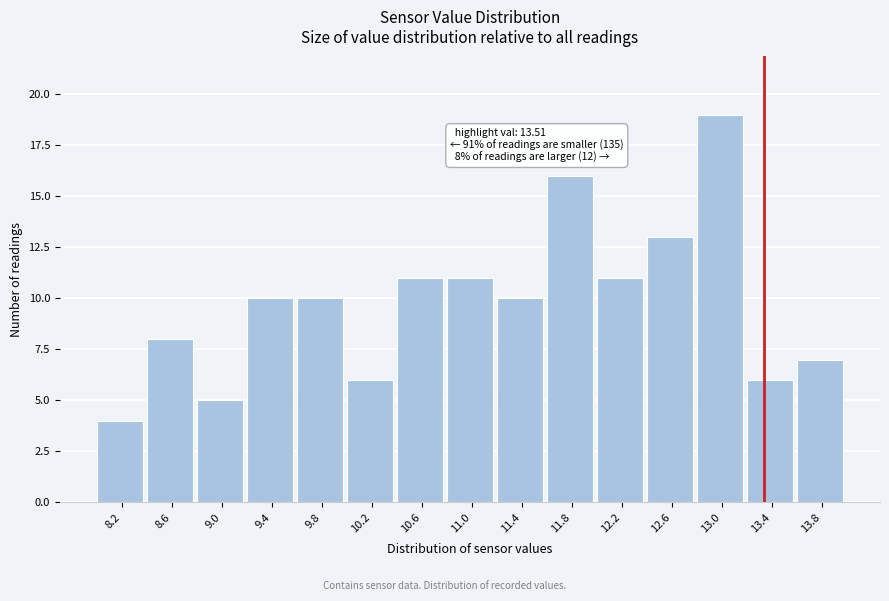

Reading left to right, list all the values displayed in this chart.

4	8	5	10	10	6	11	11	10	16	11	13	19	6	7